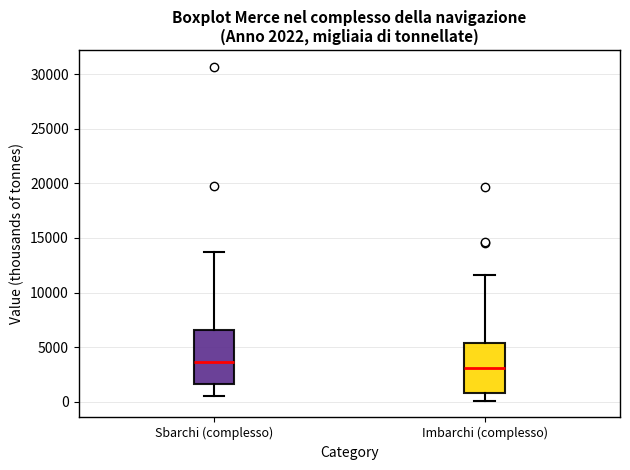

Which box has the highest median line?

Sbarchi (complesso)